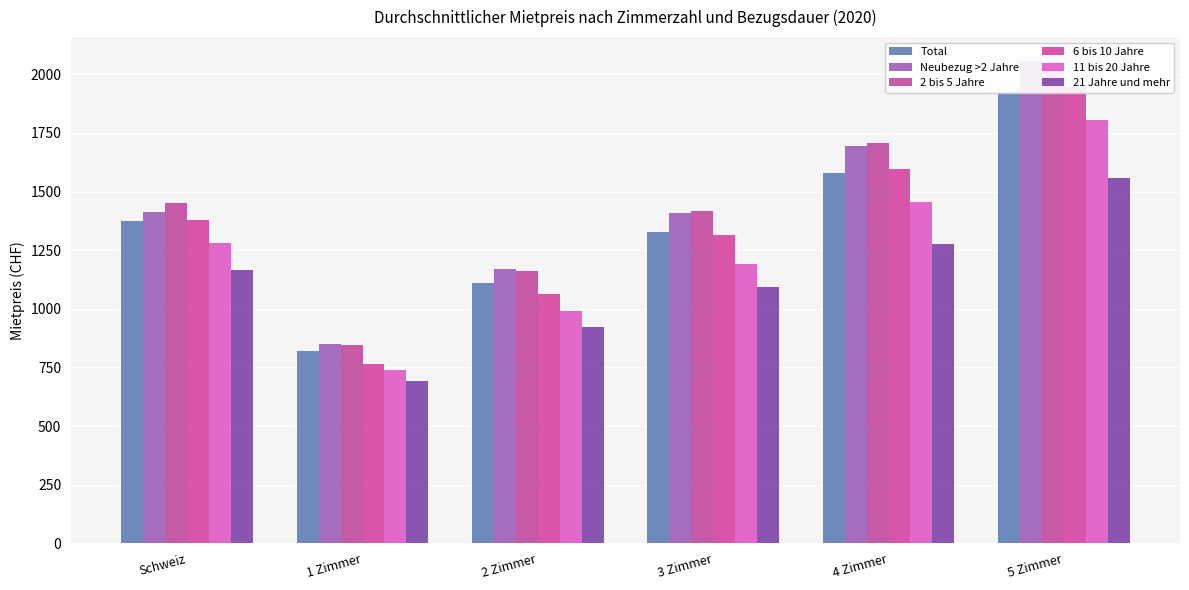

What are all the series names shown in the legend?

Total, Neubezug >2 Jahre, 2 bis 5 Jahre, 6 bis 10 Jahre, 11 bis 20 Jahre, 21 Jahre und mehr